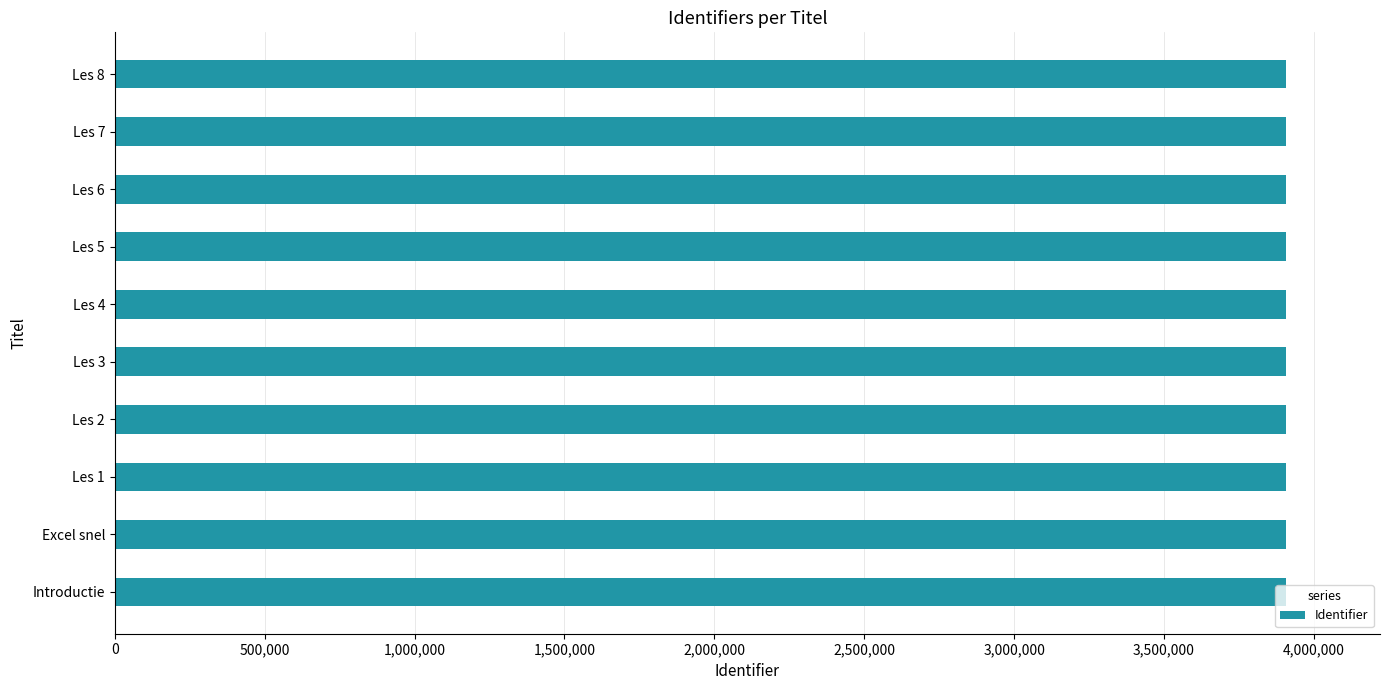

What is the sum of the values at Les 5 and Les 4?

7815598